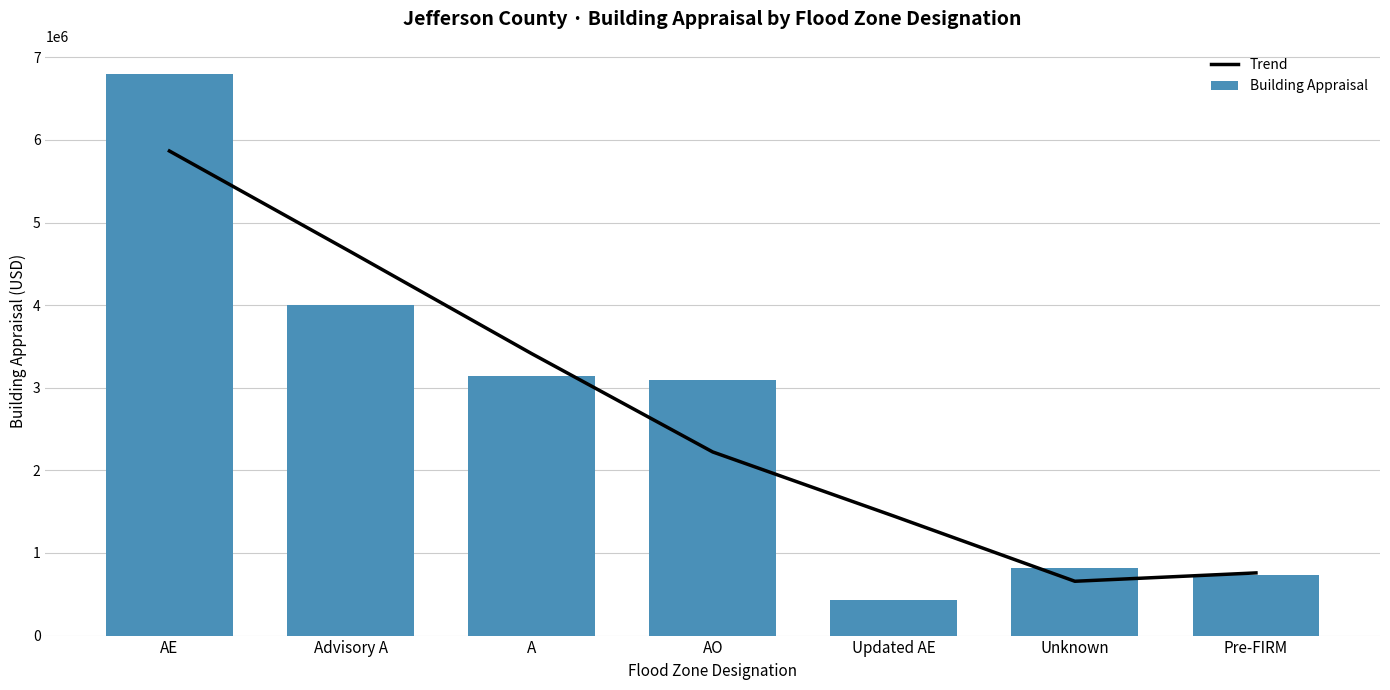

Reading right to left, list all the values displayed in this chart.

Trend: 758783	657683	1447083	2223333	3413833	4647166	5866666
Building Appraisal: 731800	812750	428500	3100000	3141500	4000000	6800000